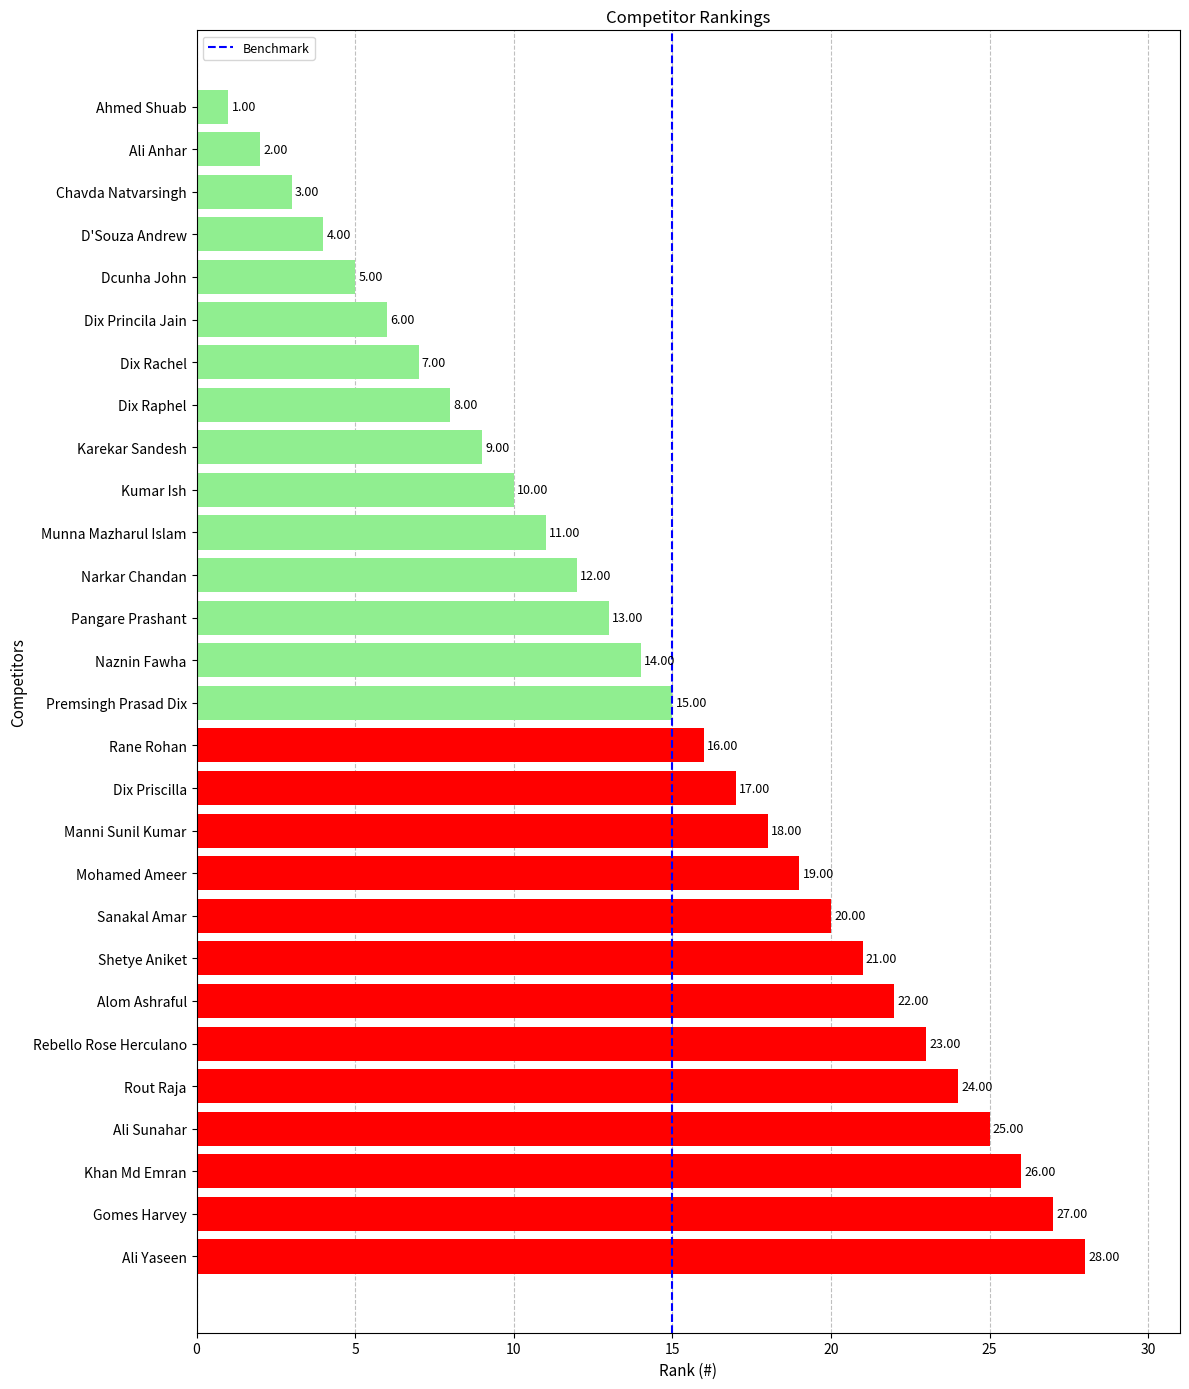

What is the label of the 2nd bar from the top?

Ali Anhar